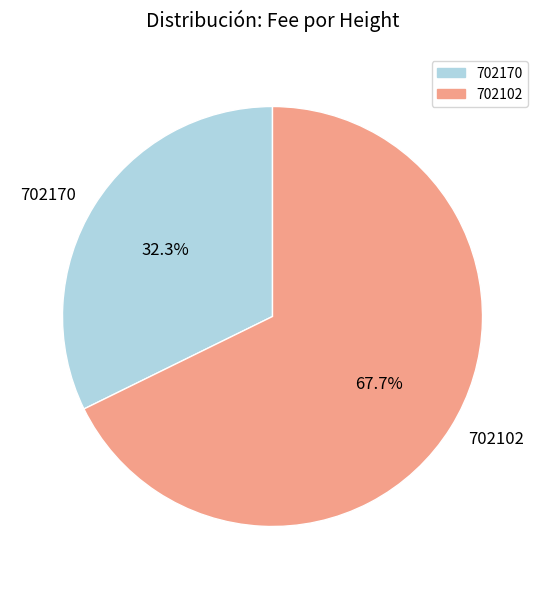

Which has a higher value, 702102 or 702170?

702102